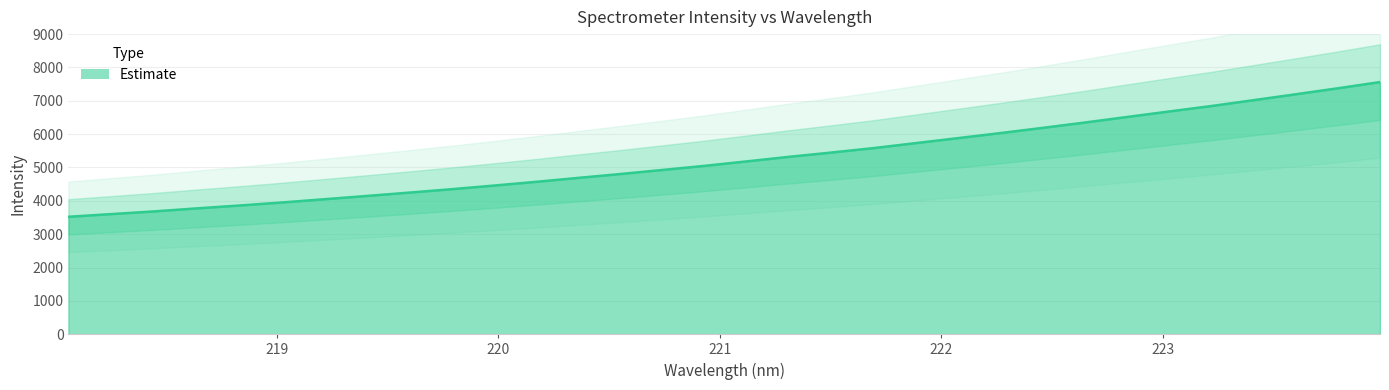

Approximately how many times larger is the value at 221.6902 compared to 221.8812?

1.0